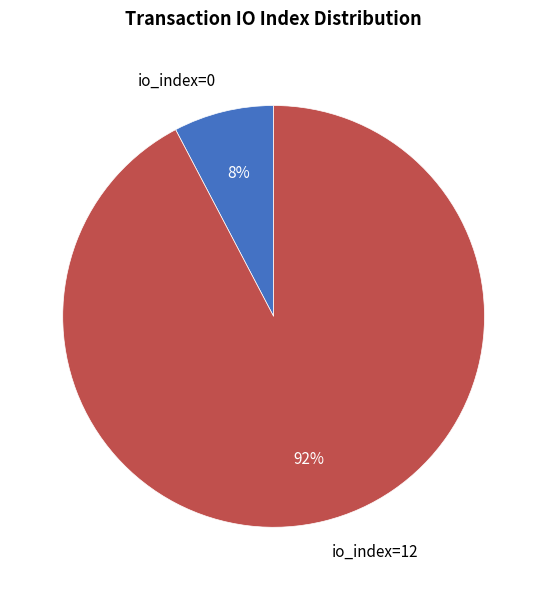

Is it true that io_index=12 is 92% of the pie?

True